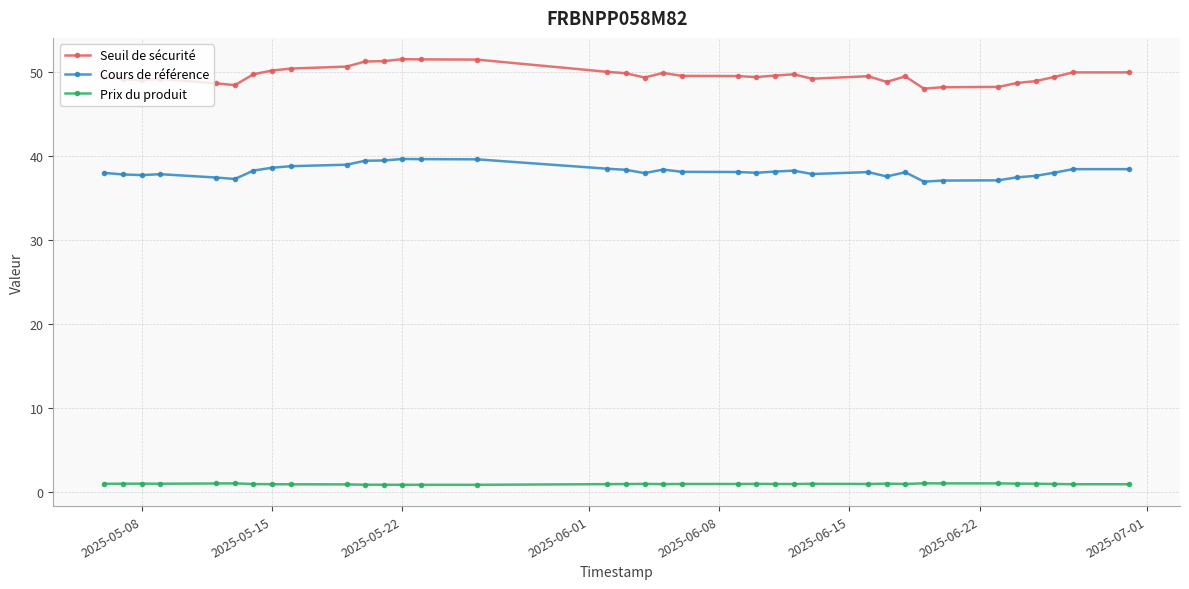

True or false: Prix du produit has more than 0 interior local peaks.

True